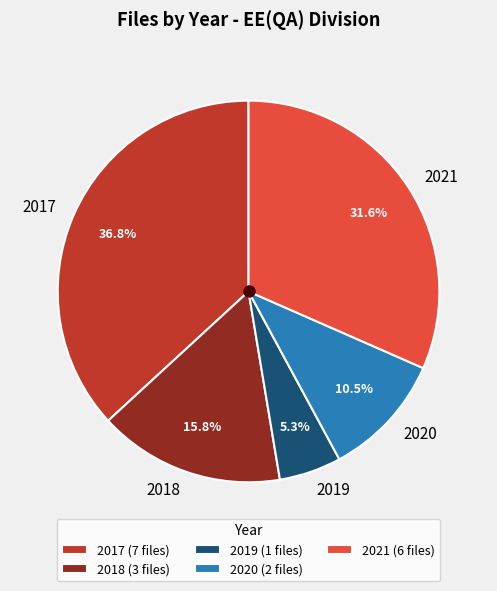

Combined, what portion of the pie is 2018 and 2020?

26.3%